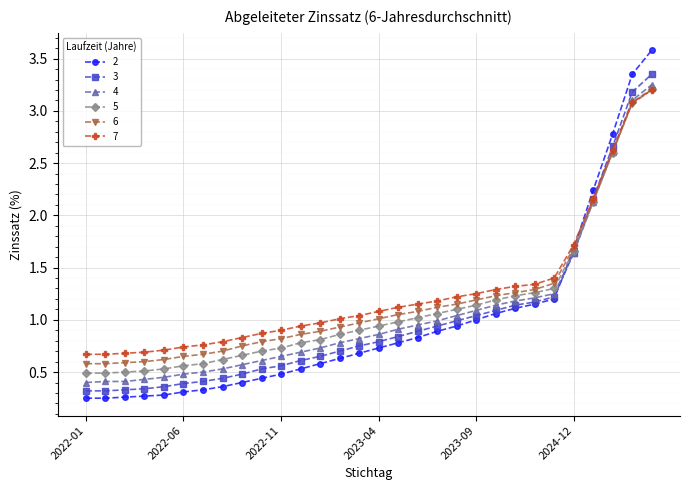

At how many categories does at least one series exceed 0?

30